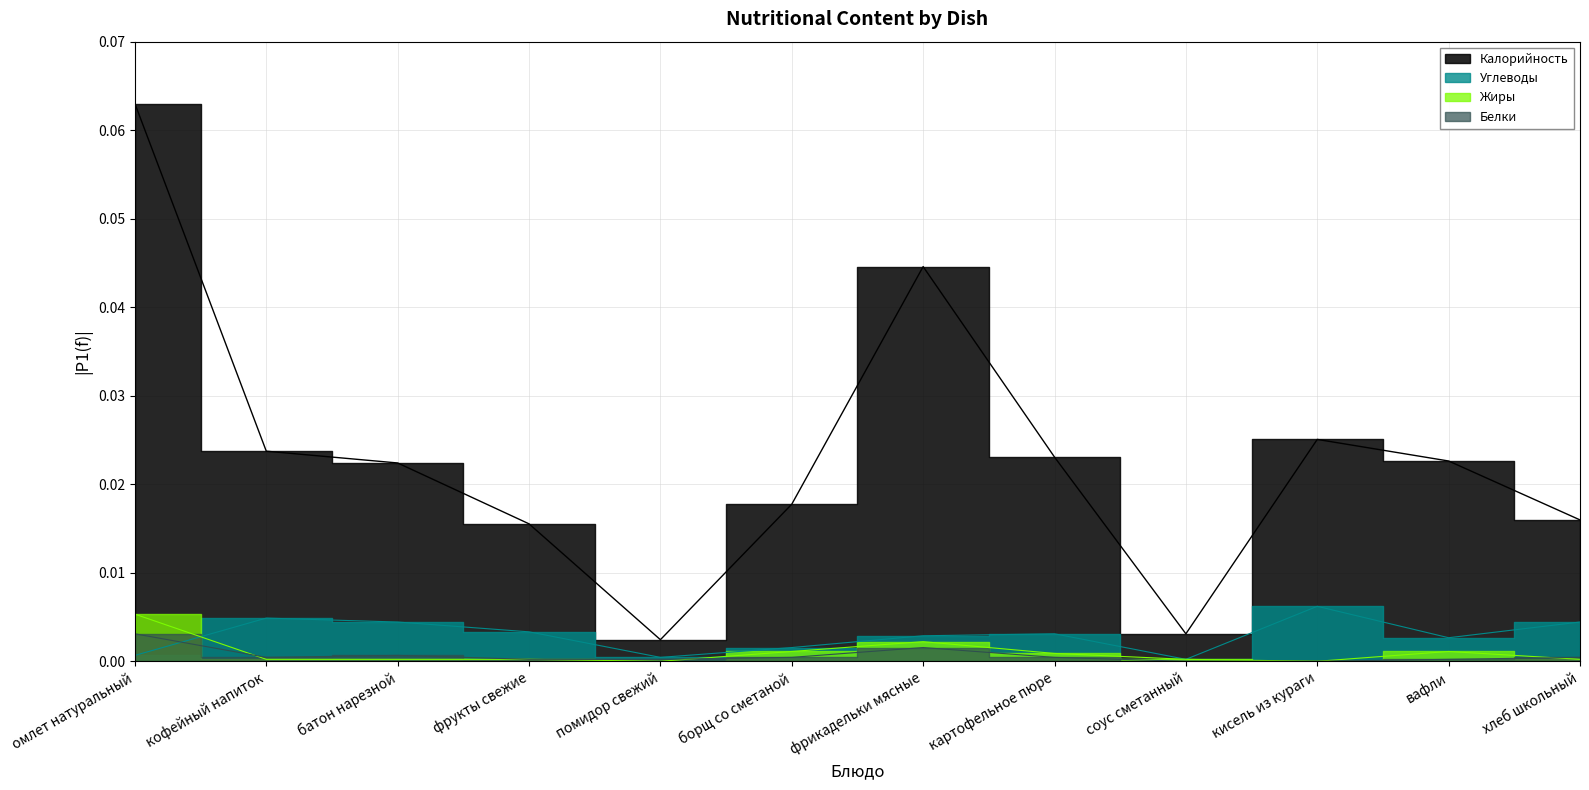

What is the greatest value displayed?

0.1